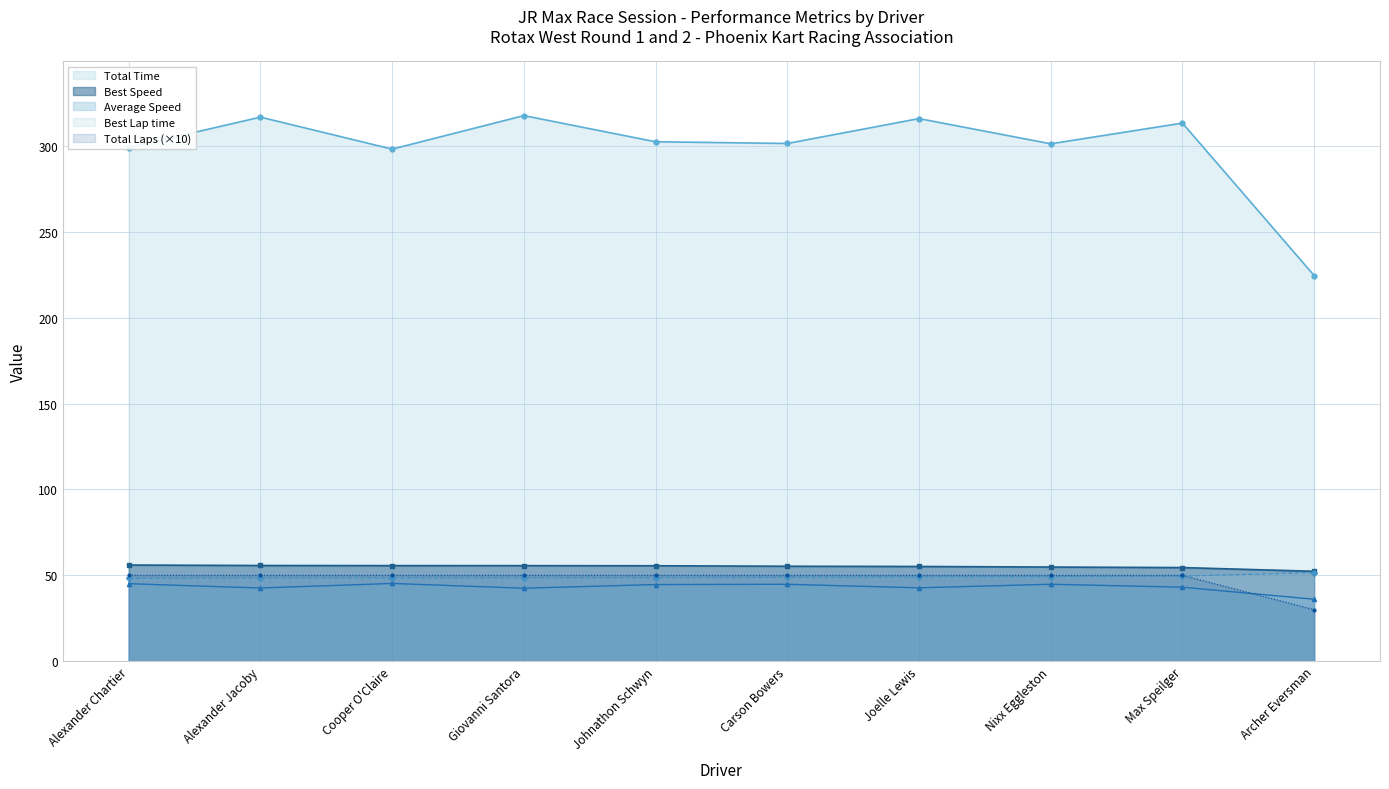

True or false: Total Laps and Total Time intersect in this chart.

False